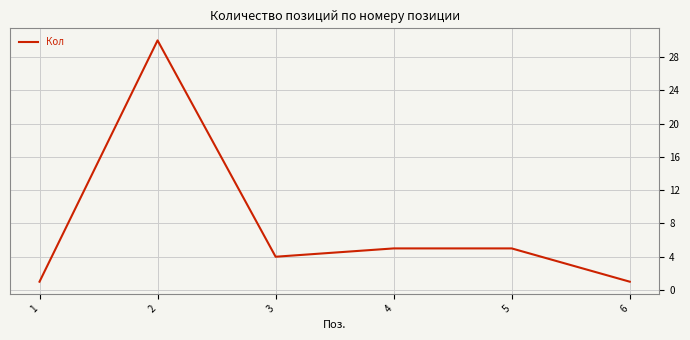

Read the value at 3.

4